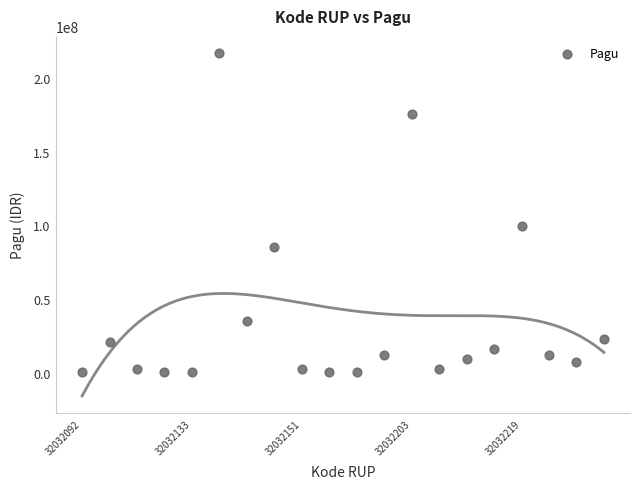

What Y value in the scatter plot is closest to 108800000?

99958000